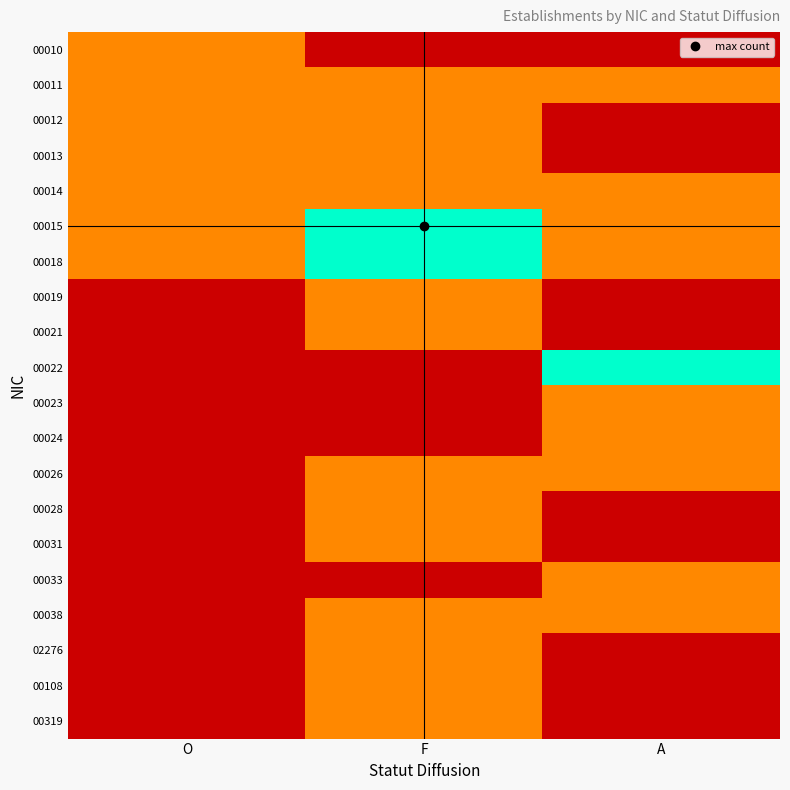

Reading left to right, extract all data points from this chart.

00010: O=1	F=0	A=0
00011: O=1	F=1	A=1
00012: O=1	F=1	A=0
00013: O=1	F=1	A=0
00014: O=1	F=1	A=1
00015: O=1	F=2	A=1
00018: O=1	F=2	A=1
00019: O=0	F=1	A=0
00021: O=0	F=1	A=0
00022: O=0	F=0	A=2
00023: O=0	F=0	A=1
00024: O=0	F=0	A=1
00026: O=0	F=1	A=1
00028: O=0	F=1	A=0
00031: O=0	F=1	A=0
00033: O=0	F=0	A=1
00038: O=0	F=1	A=1
02276: O=0	F=1	A=0
00108: O=0	F=1	A=0
00319: O=0	F=1	A=0